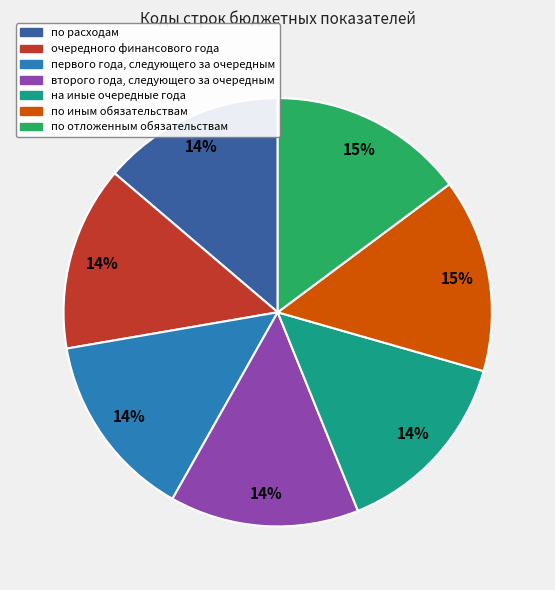

To the nearest percent, what portion does на иные очередные года represent?

14%